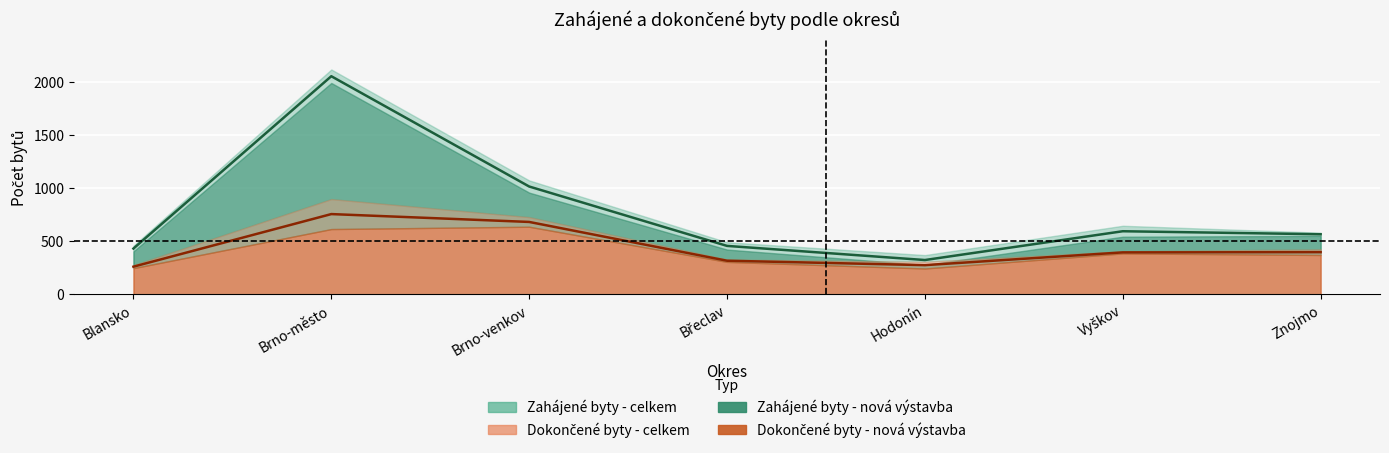

At which category does Zahájené - nová výstavba reach its first local valley?

Hodonín